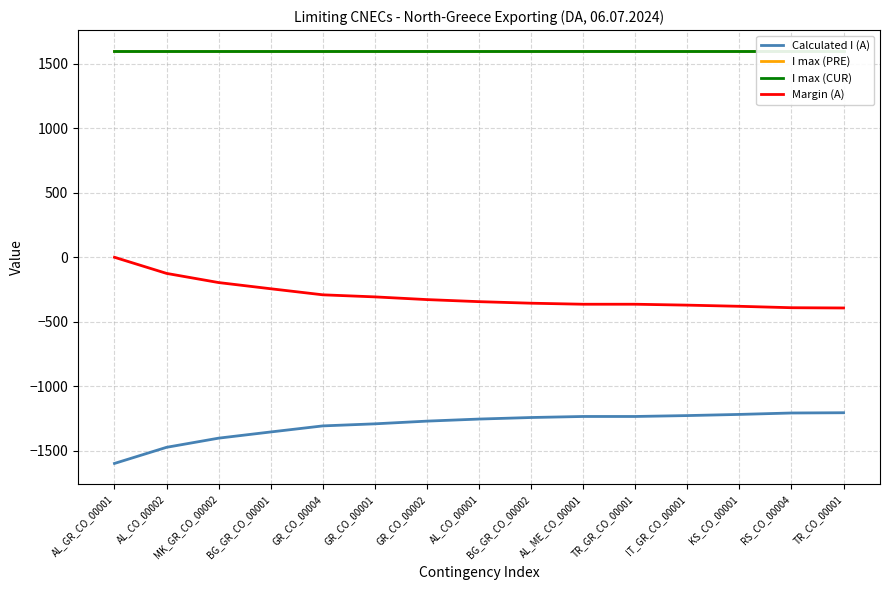

True or false: Margin (A) and I max (CUR) intersect in this chart.

False